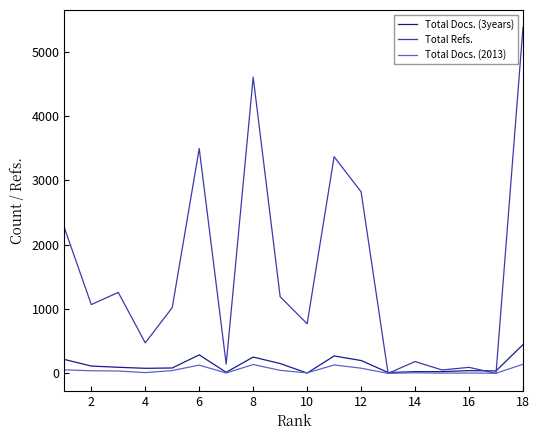

Which series has the largest range (max minus min)?

Total Refs.